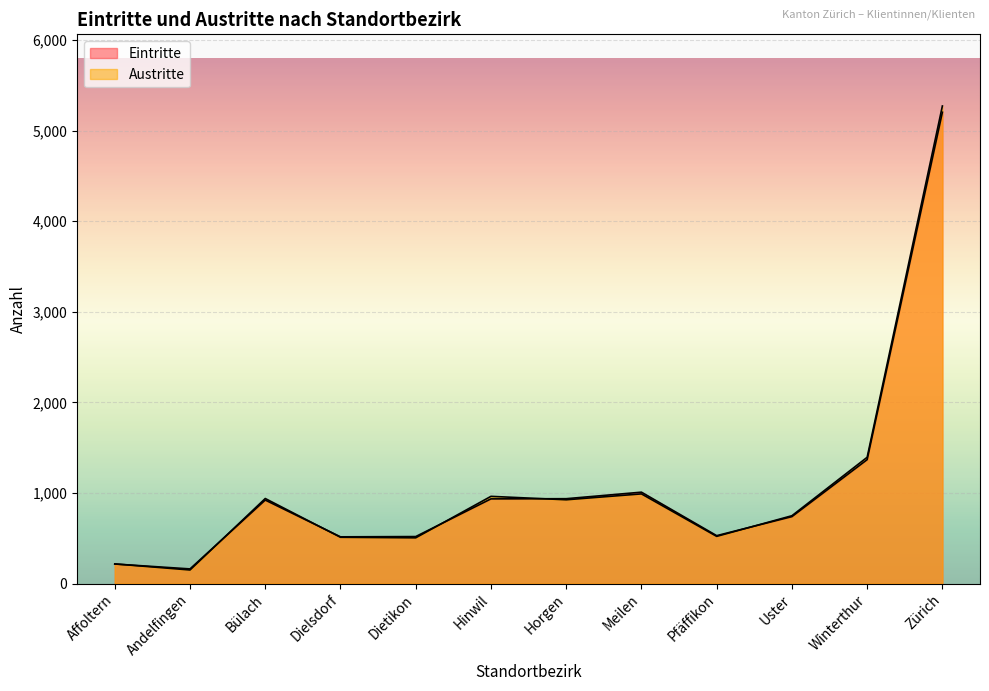

What is the difference between the highest and lowest values at Horgen?

12